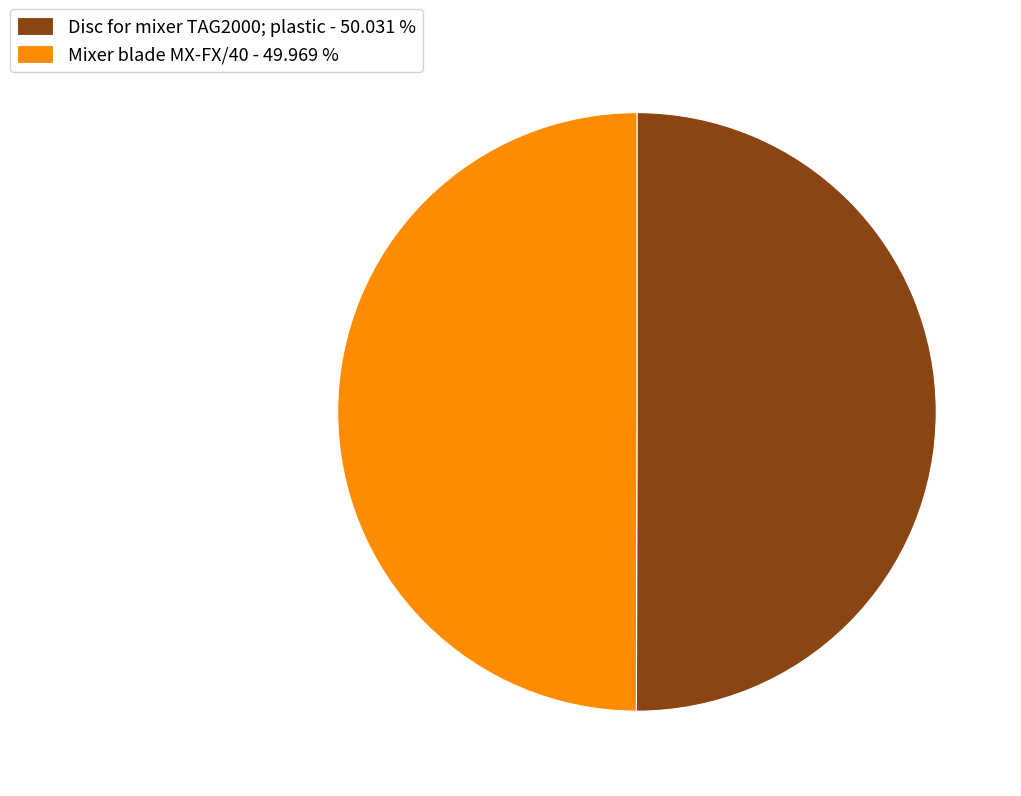

Do Mixer blade MX-FX/40 - 49.969 % and Disc for mixer TAG2000; plastic - 50.031 % together represent more than half of the pie?

Yes